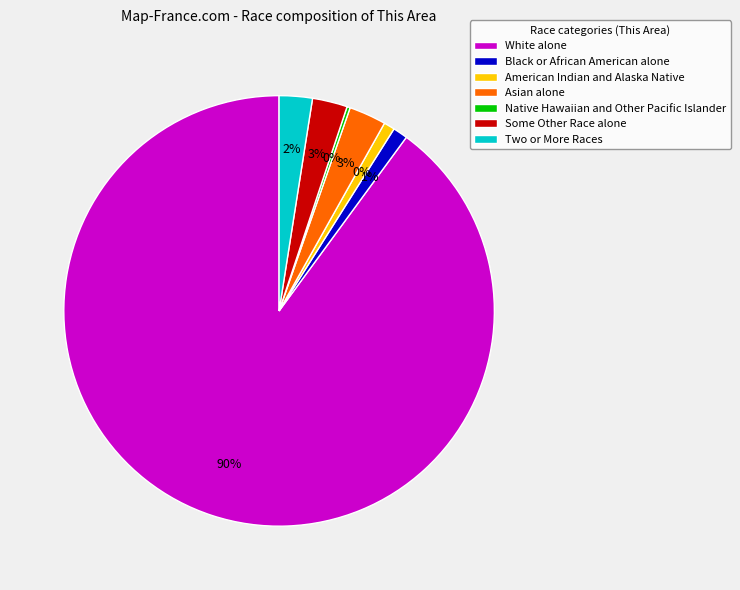

Which slice is the largest?

White alone